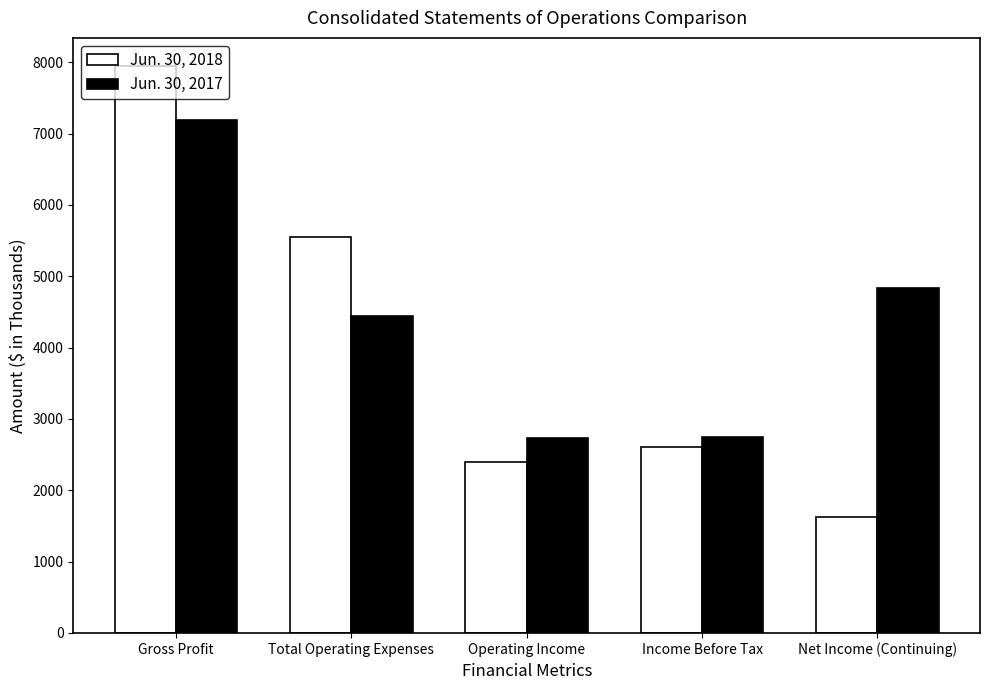

Rank the categories by Jun. 30, 2018 value from highest to lowest.

Gross Profit, Total Operating Expenses, Income Before Tax, Operating Income, Net Income (Continuing)